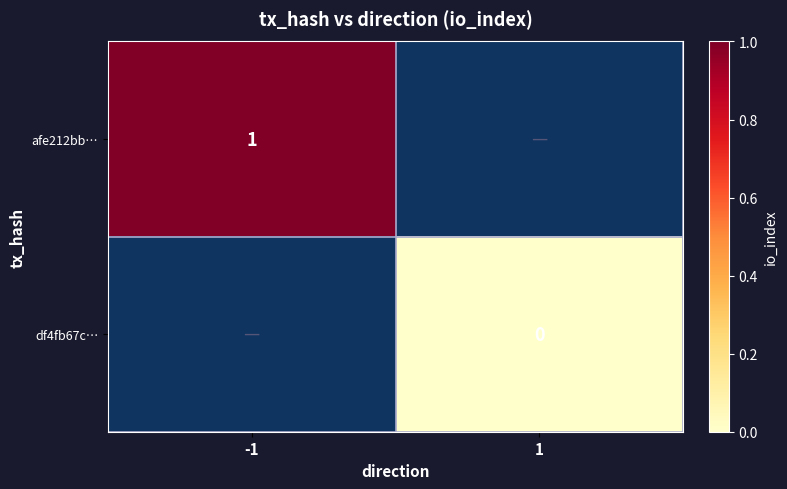

The afe212bb… series shows 1.0 at -1. True or false?

True